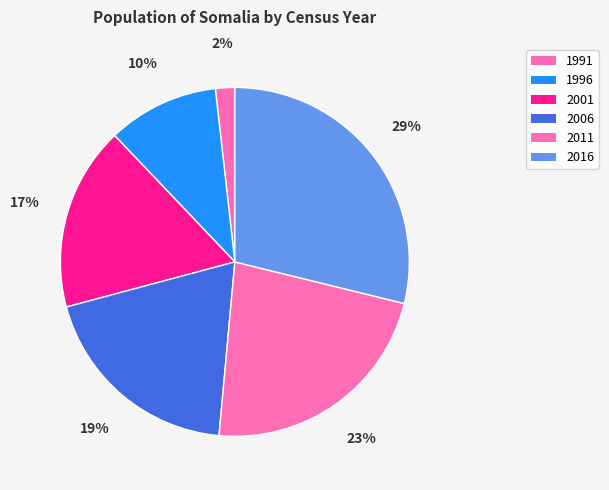

Does 1996 account for over 50% of the chart?

No